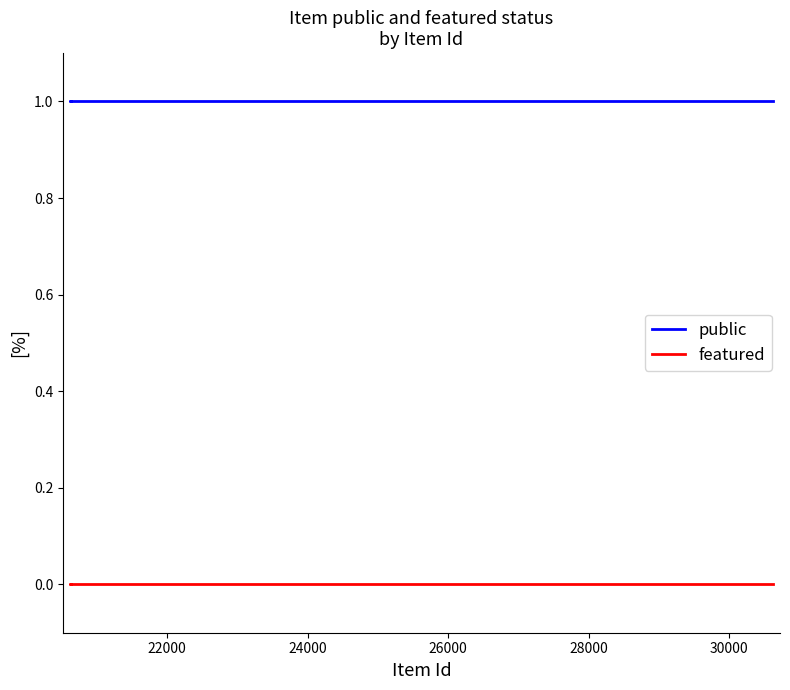

How many distinct data groups are displayed?

2